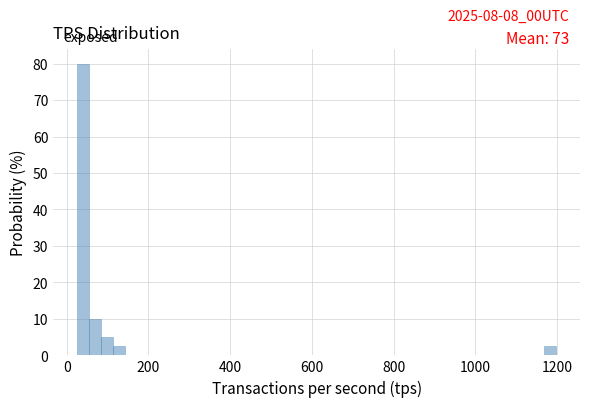

Read against the x-axis, roughly where is the centre of the tallest bar?

40